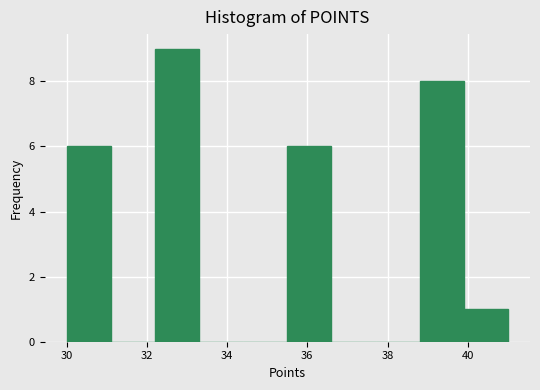

Reading left to right, transcribe this chart: for each bar, give the range it covers on the x-axis and its height. Neither the bar edges nor the heights are printed on the chart, so give them approximately, as read against the axes.

30.0 to 31.1: 6
31.1 to 32.2: 0
32.2 to 33.3: 9
33.3 to 34.4: 0
34.4 to 35.5: 0
35.5 to 36.6: 6
36.6 to 37.7: 0
37.7 to 38.8: 0
38.8 to 39.9: 8
39.9 to 41.0: 1